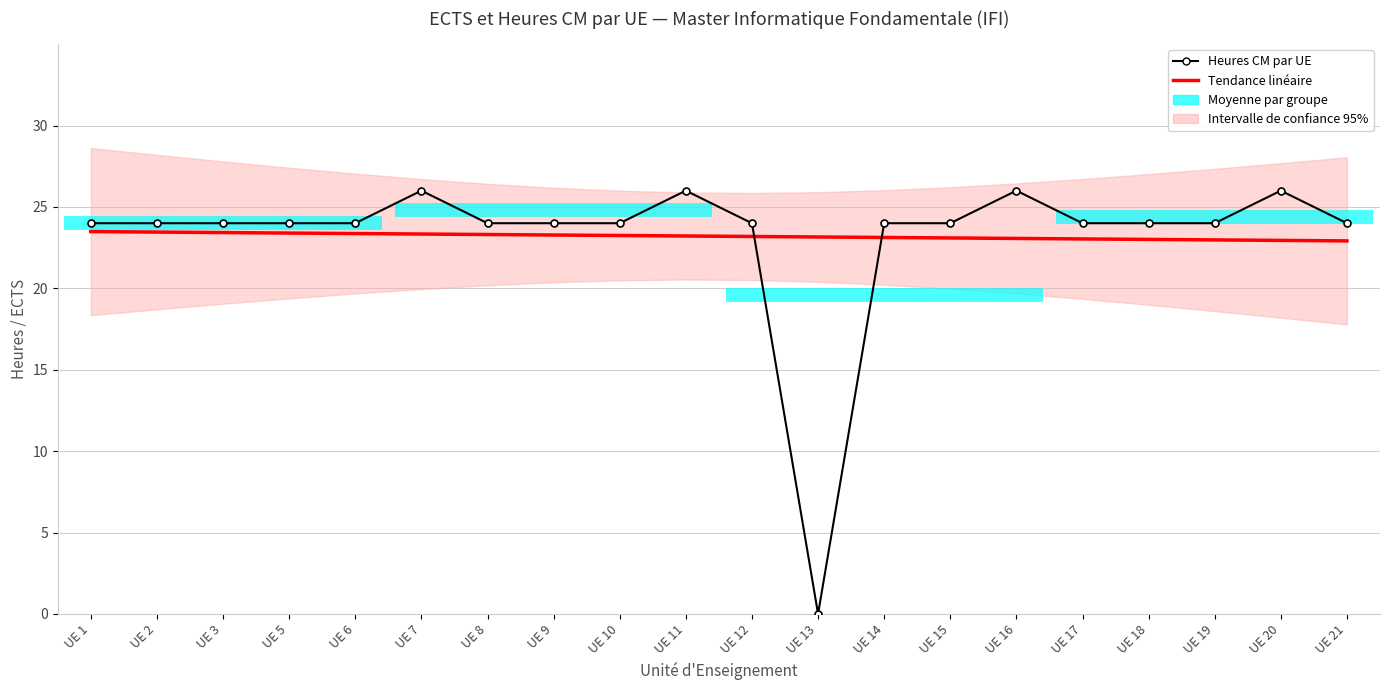

At which category is the sum across all series the highest?

UE 7